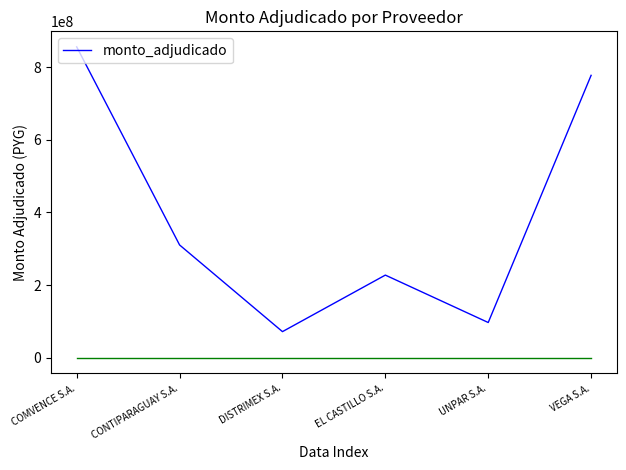

How many interior local peaks (higher than both neighbors) does the data have?

1